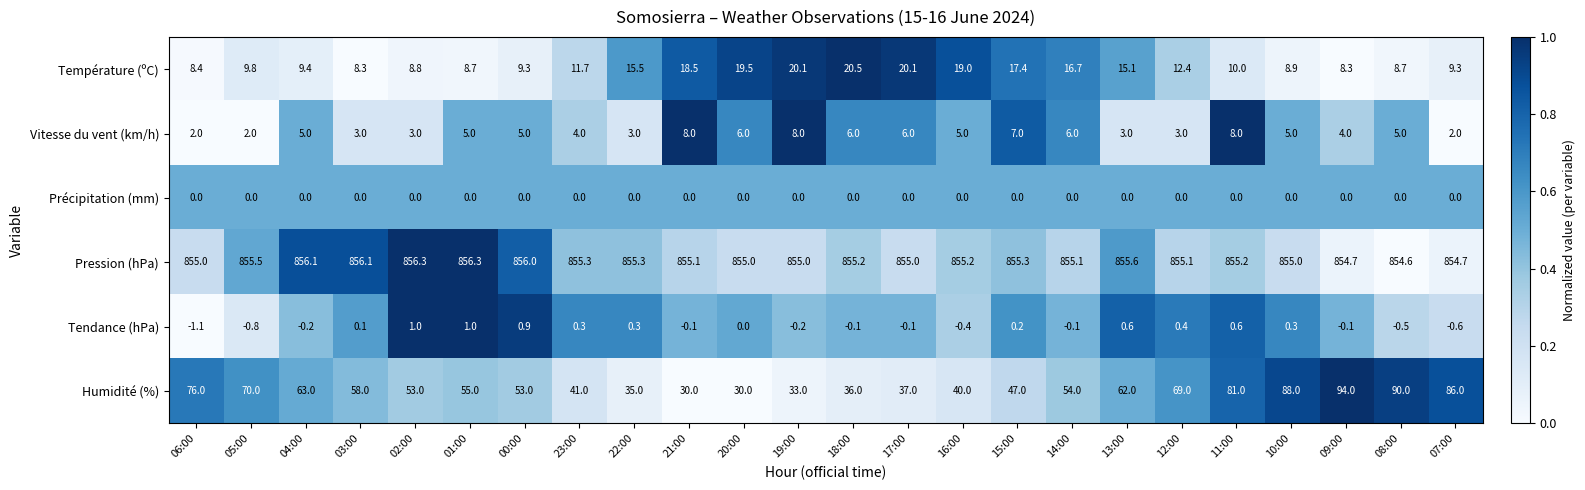

What is the greatest value displayed?

856.3